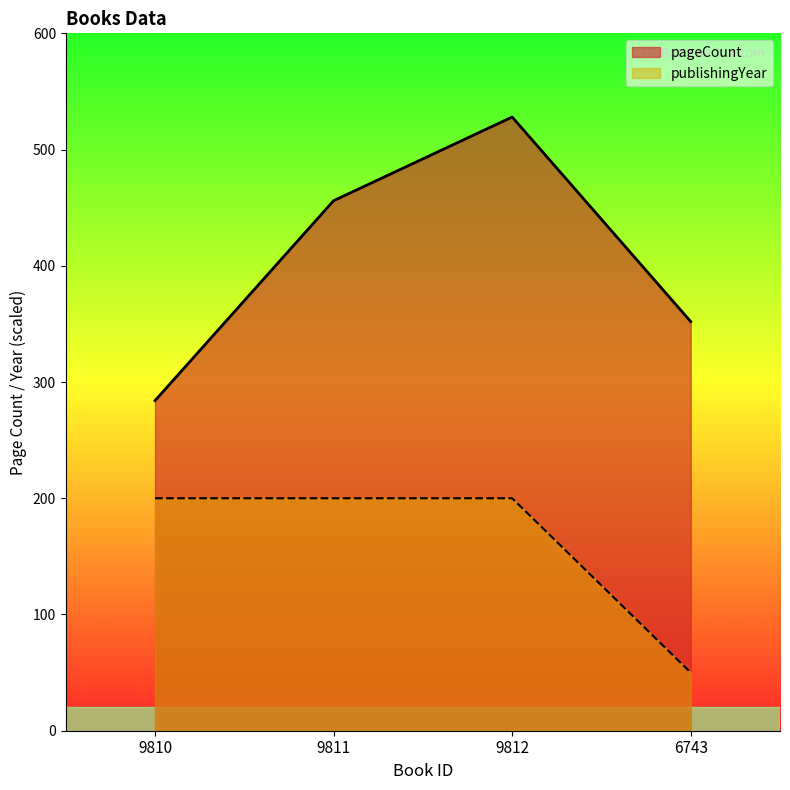

Rank the series by their average value, from lowest to highest.

publishingYear, pageCount